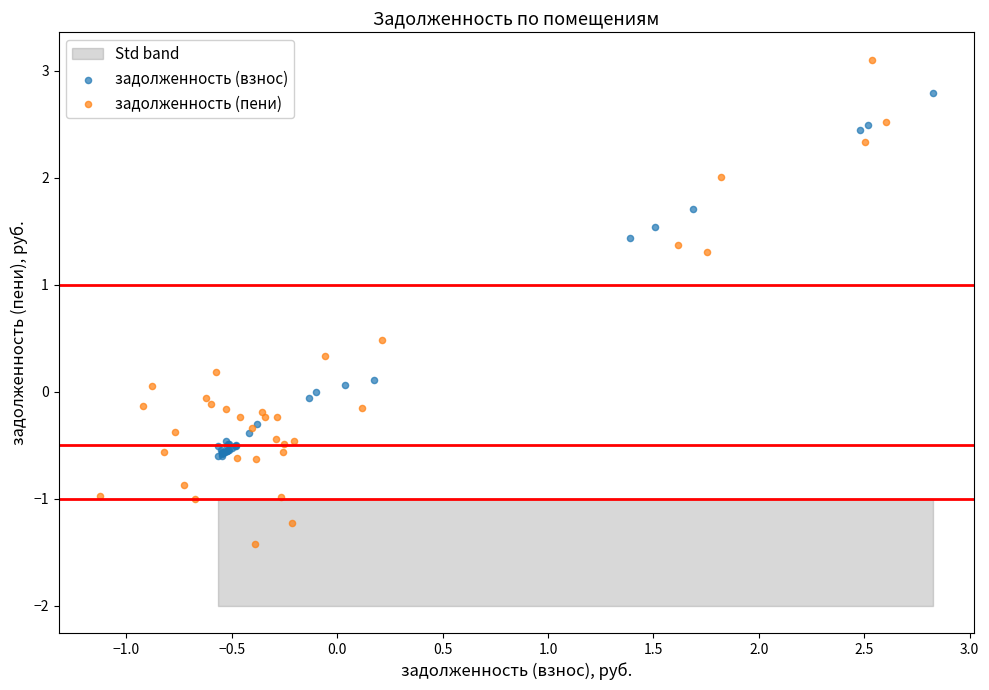

Which series has the largest Y range (max minus min)?

задолженность (пени)